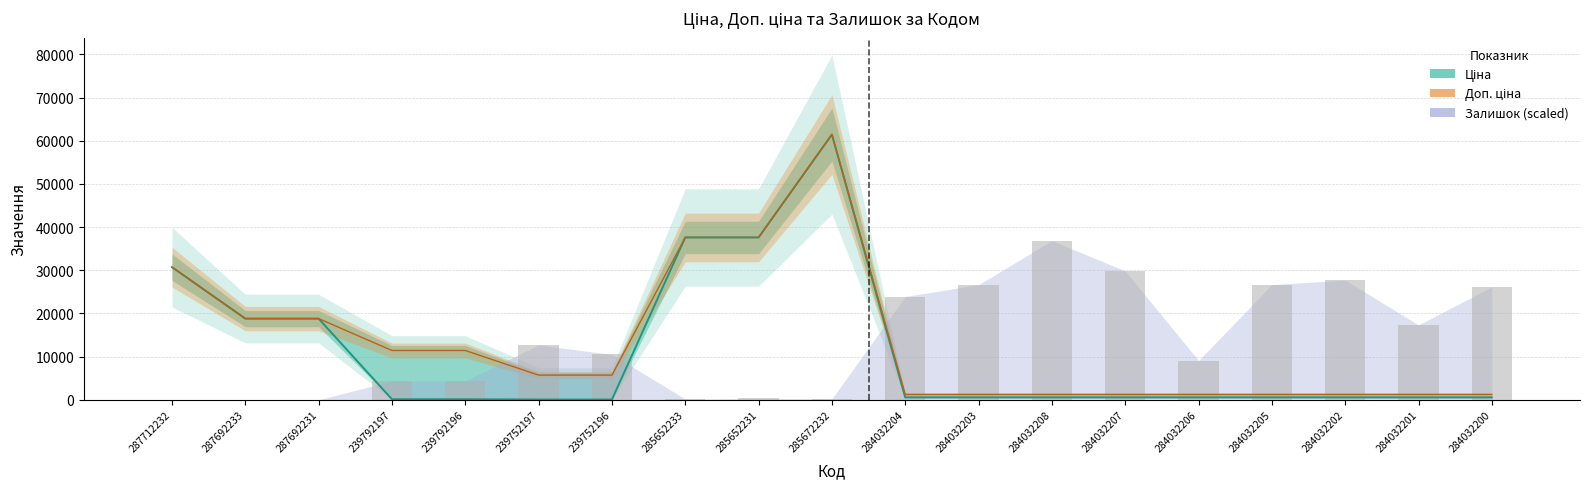

List the series in order of their peak value, highest first.

Ціна, Доп. ціна, Залишок